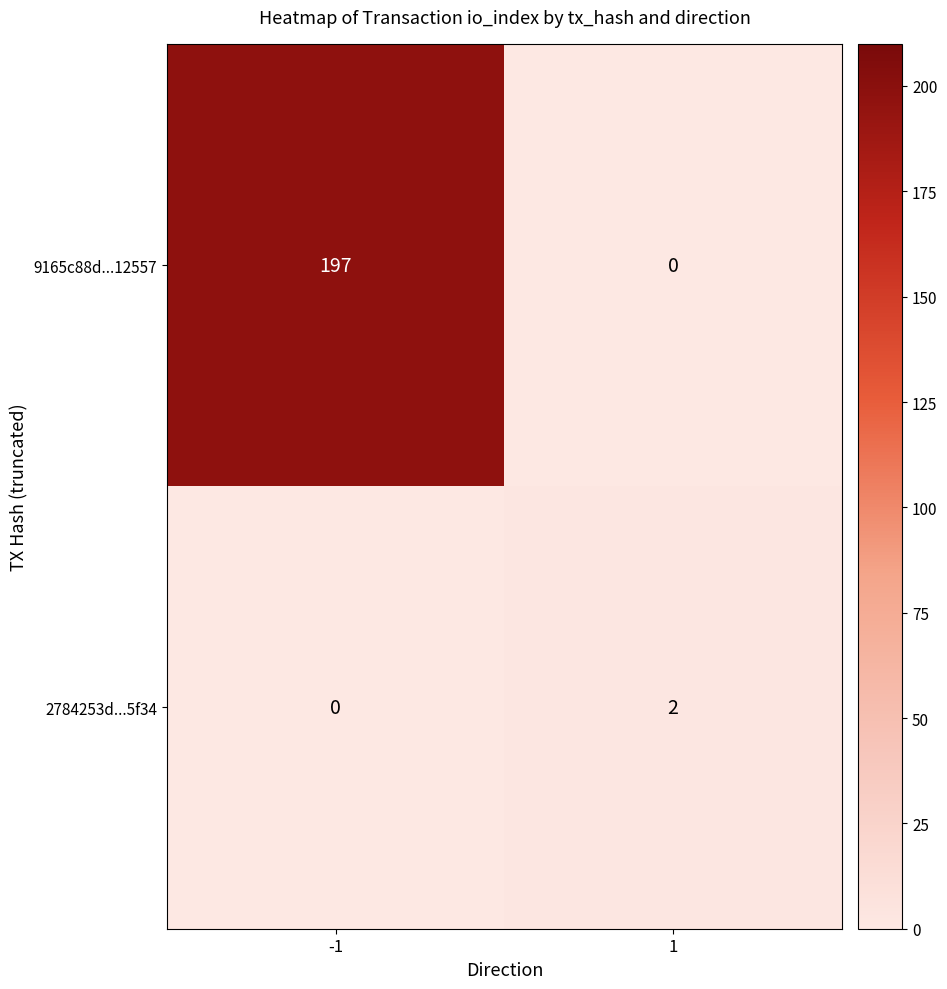

At how many categories does at least one series exceed 87?

1